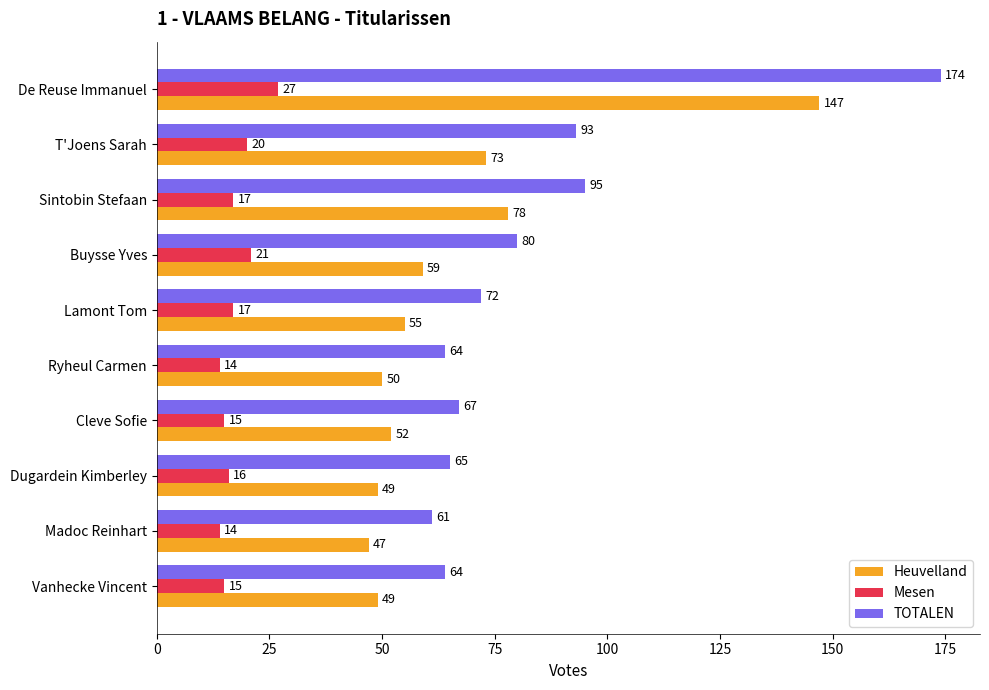

The value of TOTALEN at Cleve Sofie is 67. True or false?

True